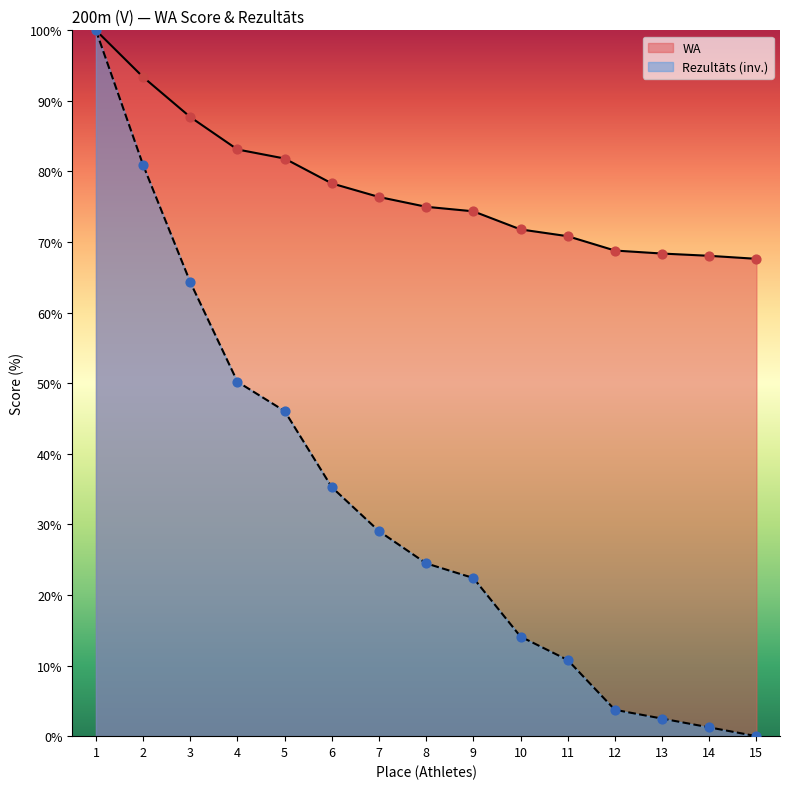

Which series has the largest total across all categories?

WA